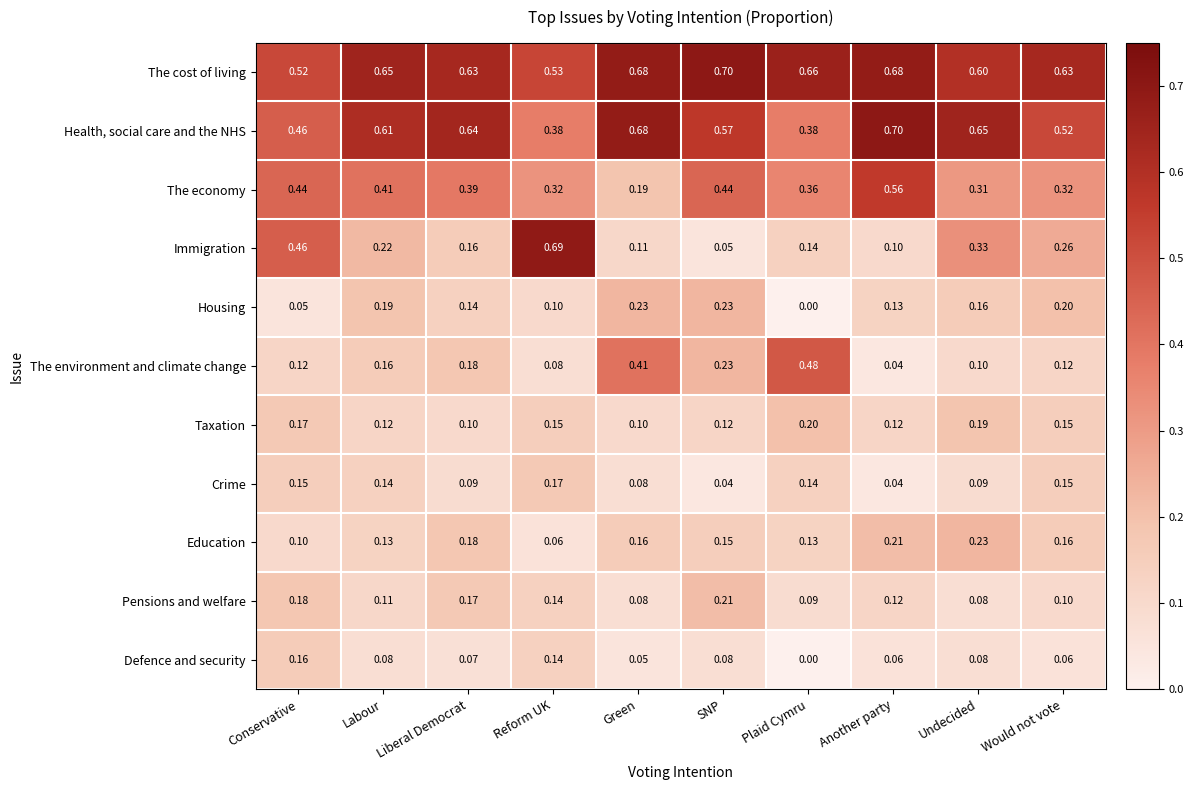

Which category has the highest value in the The economy series?

Another party